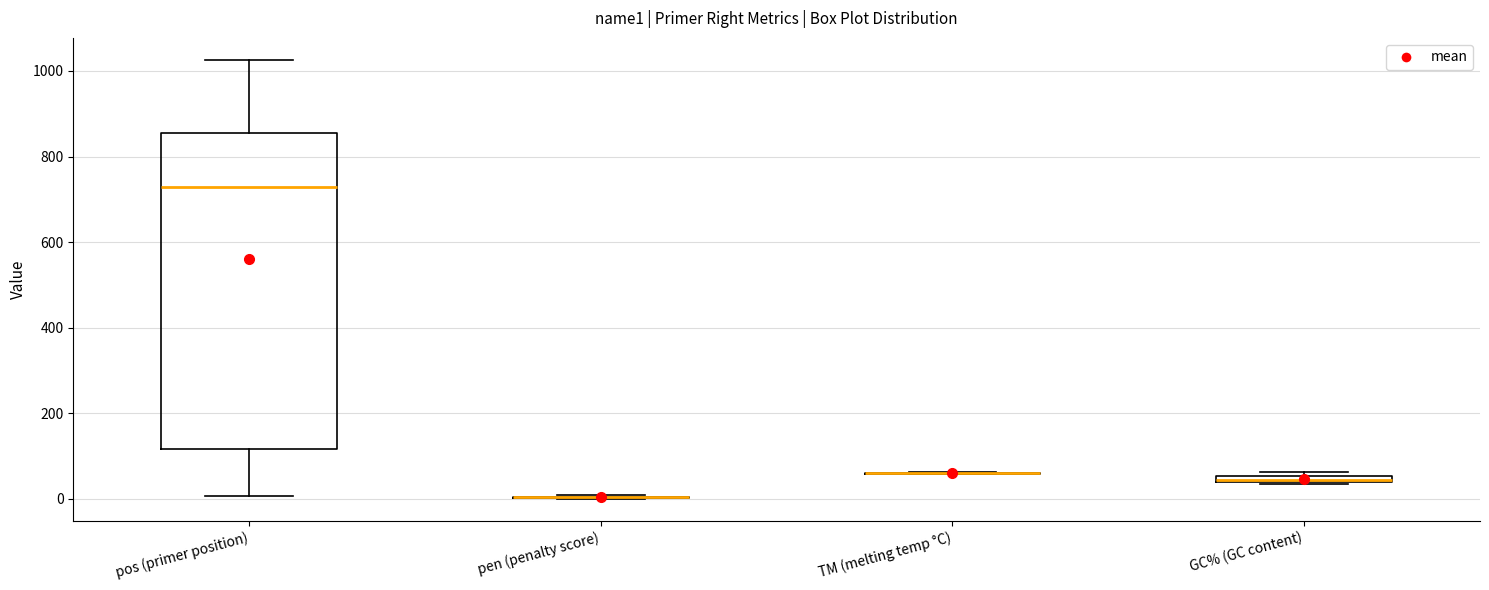

Comparing the boxes themselves (not the whiskers), which one is the tallest?

pos (primer position)